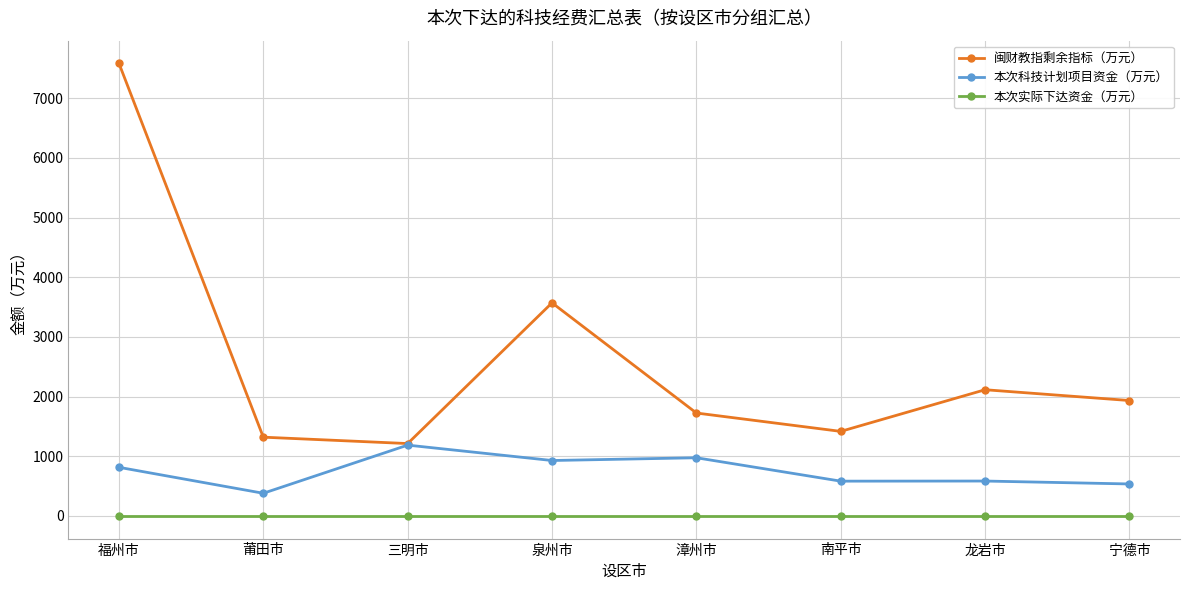

What are all the series names shown in the legend?

闽财教指剩余指标（万元）, 本次科技计划项目资金（万元）, 本次实际下达资金（万元）